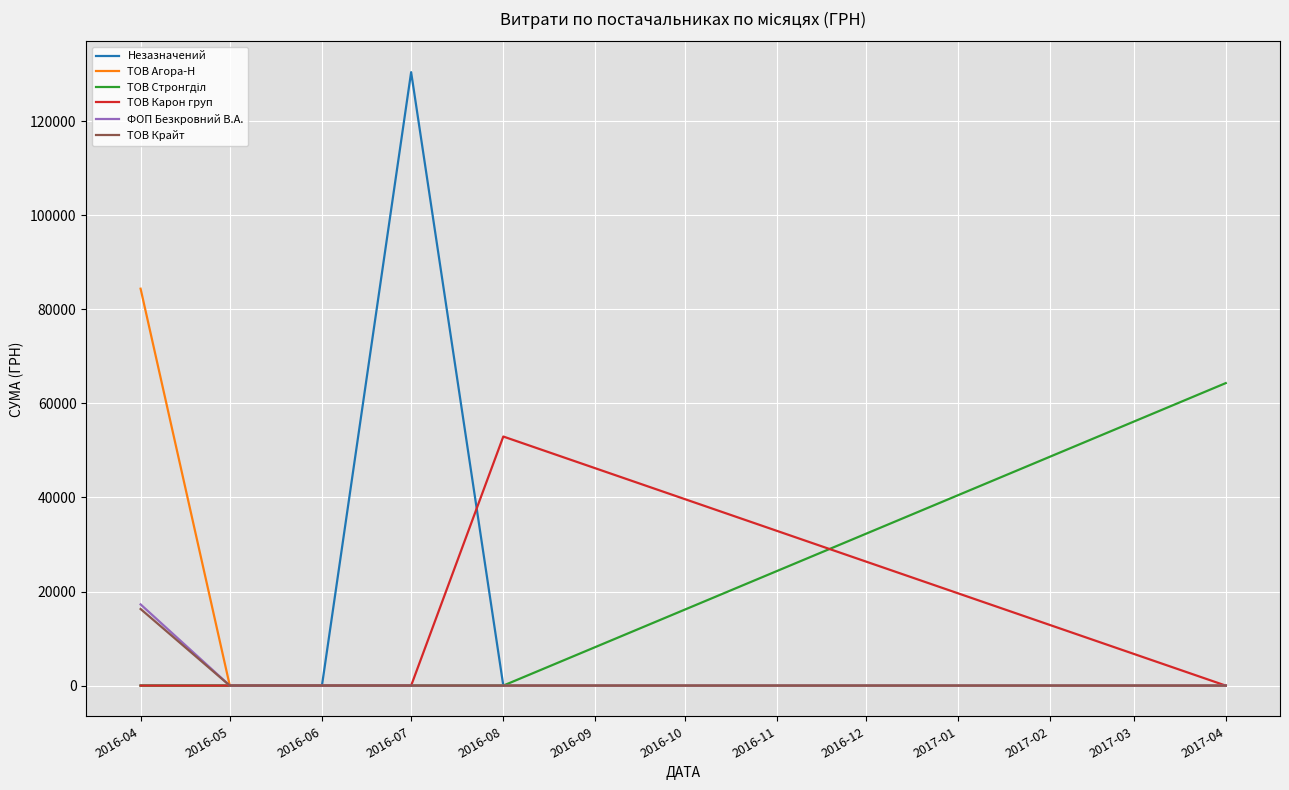

Which series has the largest range (max minus min)?

Незазначений